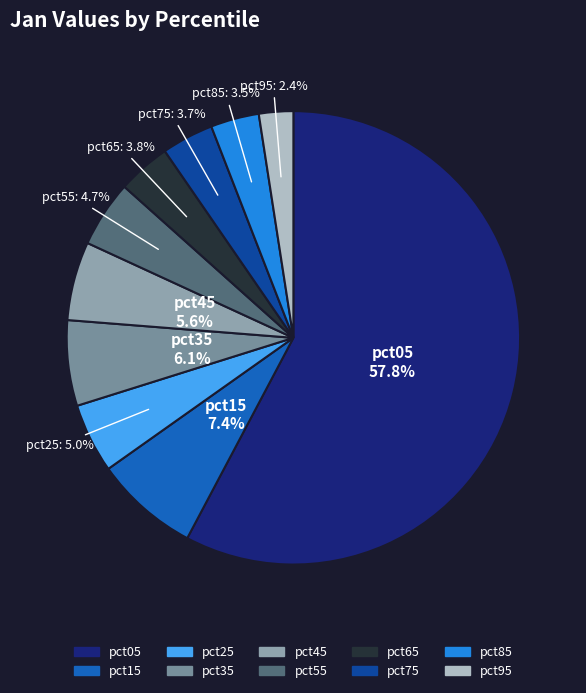

What is the smallest slice in the pie chart?

pct95